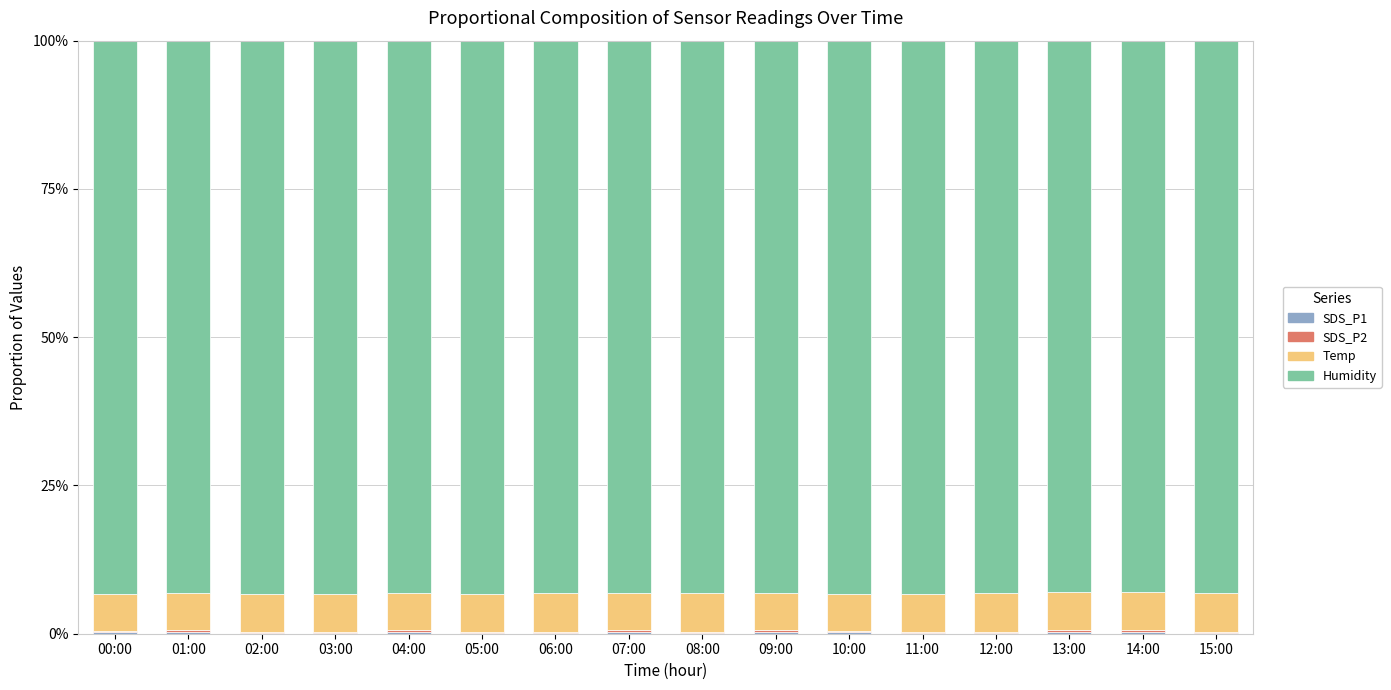

Are the bars grouped side by side (vs. stacked)?

No